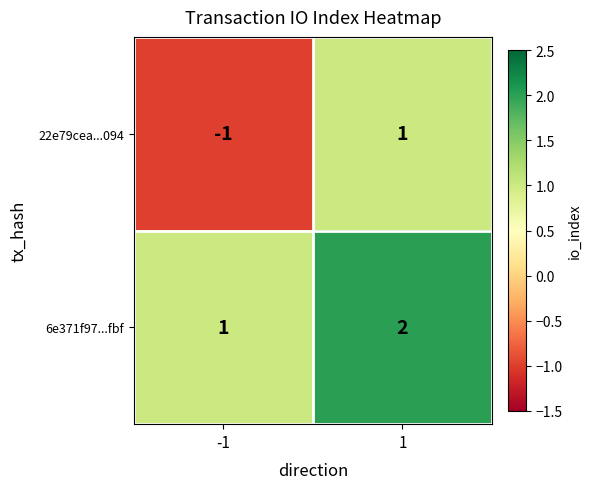

Rank the series by their maximum value, from lowest to highest.

22e79cea...094, 6e371f97...fbf